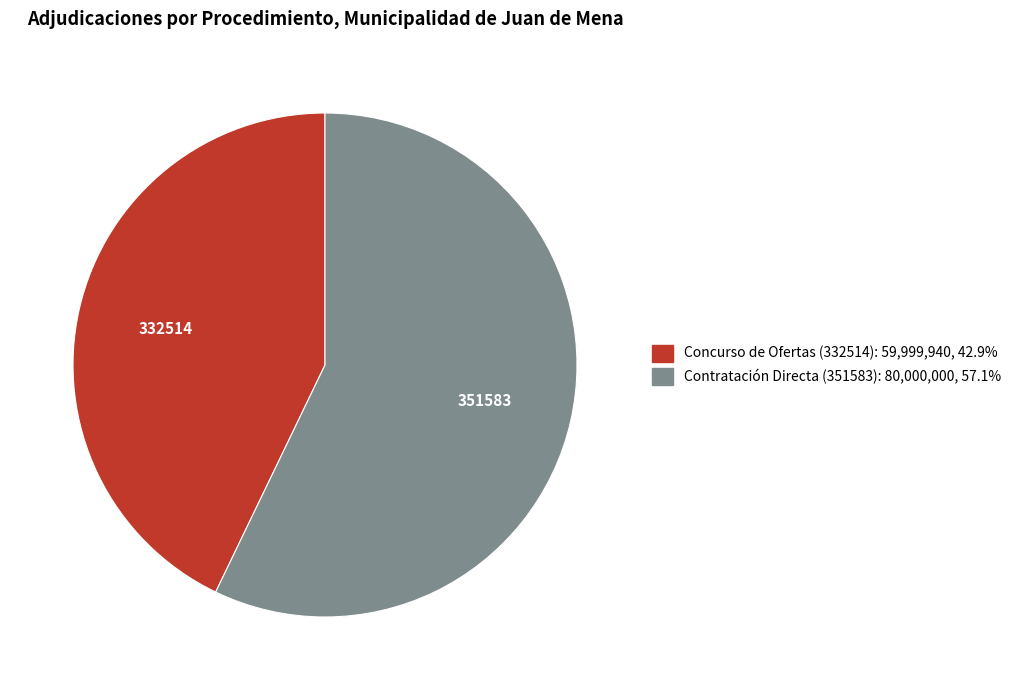

Does any single category account for the majority?

Yes